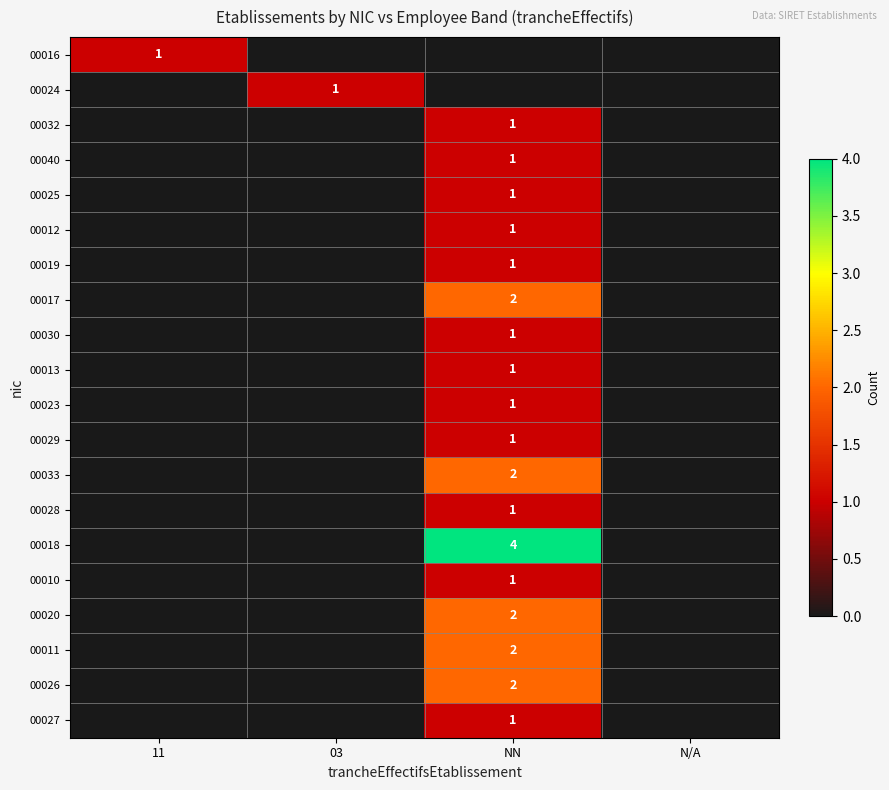

Is it true that 00016 equals 0 at 11?

False